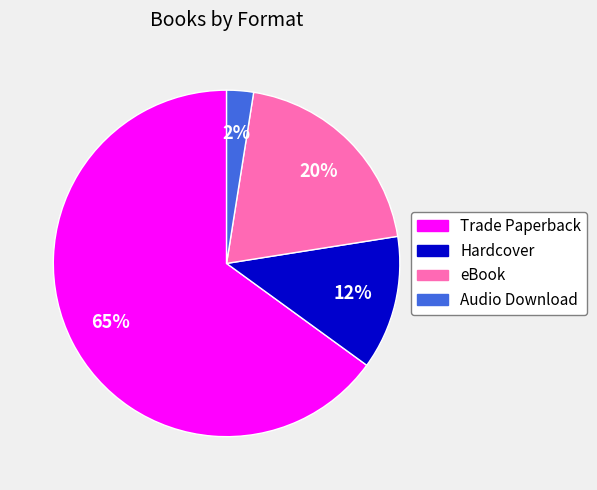

Is there a majority slice in this chart?

Yes